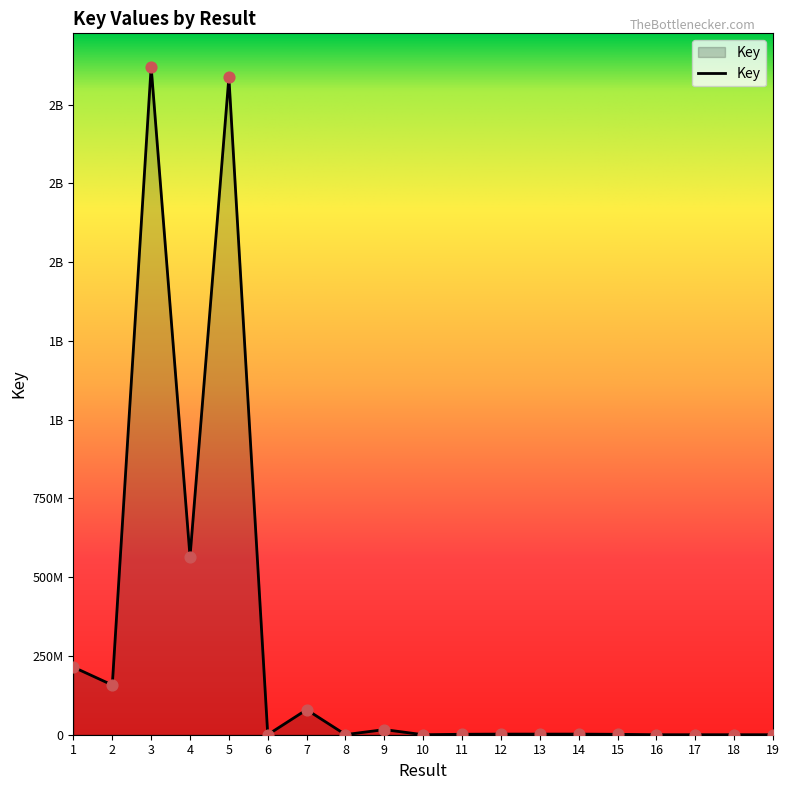

What is the ratio of the value at 16 to the value at 10?

1.5